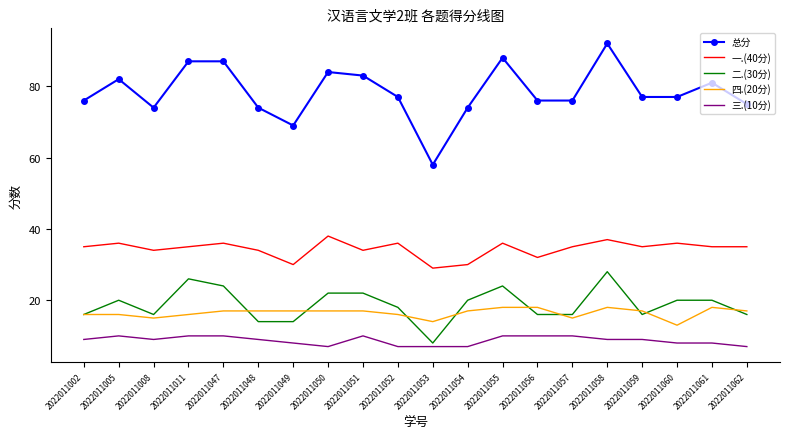

Rank the series at 2022011061 from highest to lowest value.

总分, 一.(40分), 二.(30分), 四.(20分), 三.(10分)